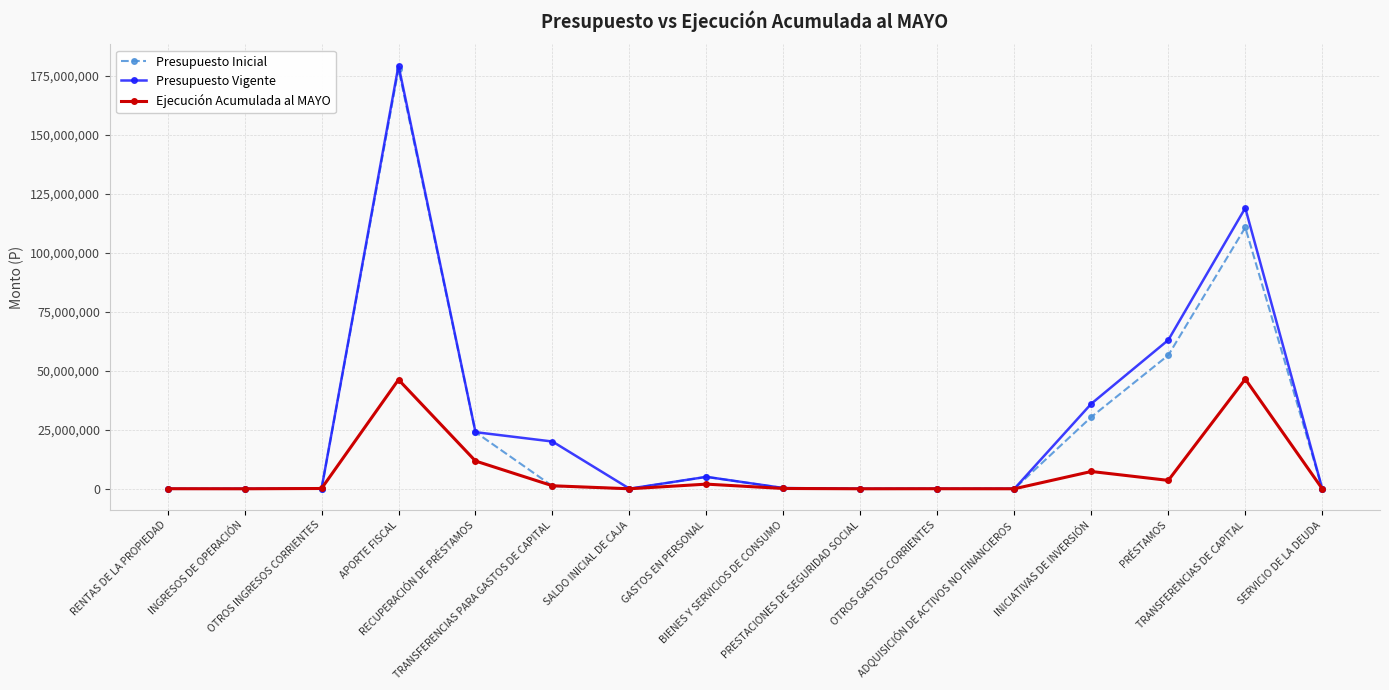

True or false: Presupuesto Inicial has more than 2 interior local peaks.

True